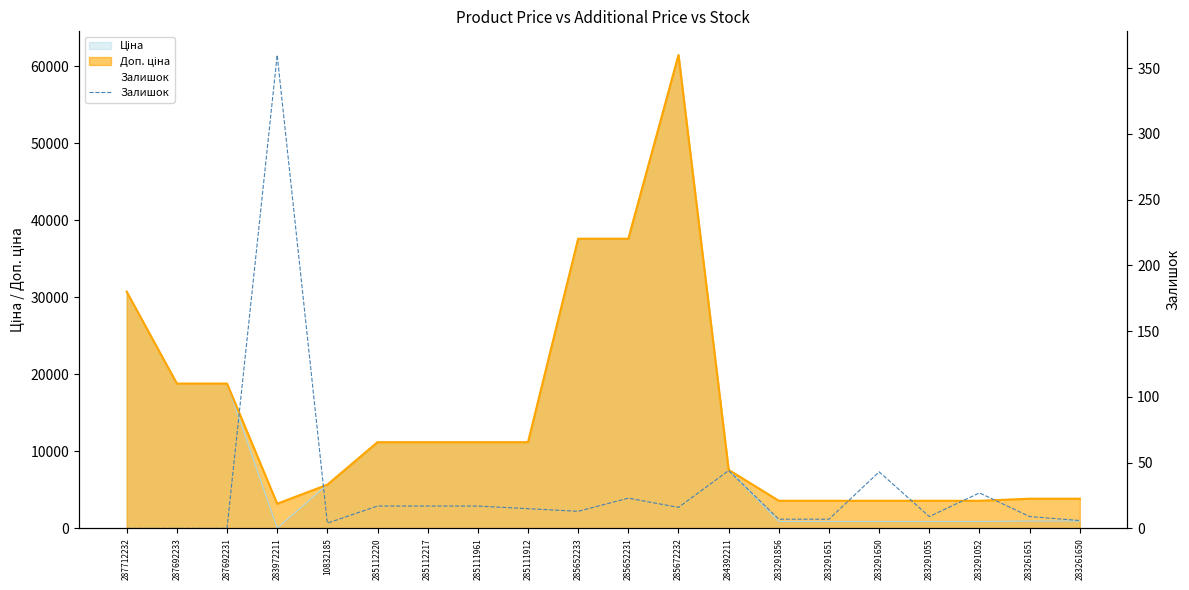

What is the label of the 16th point from the right?

10832185